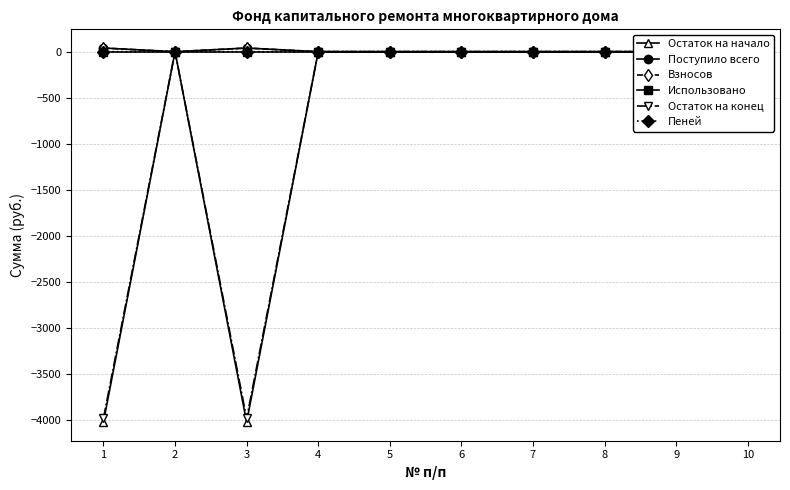

Is the value of Пеней at 2 greater than the value of Взносов at 5?

No